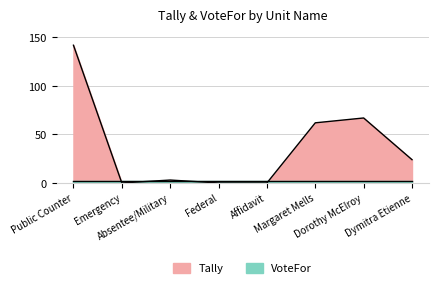

What position from the left is Public Counter?

1